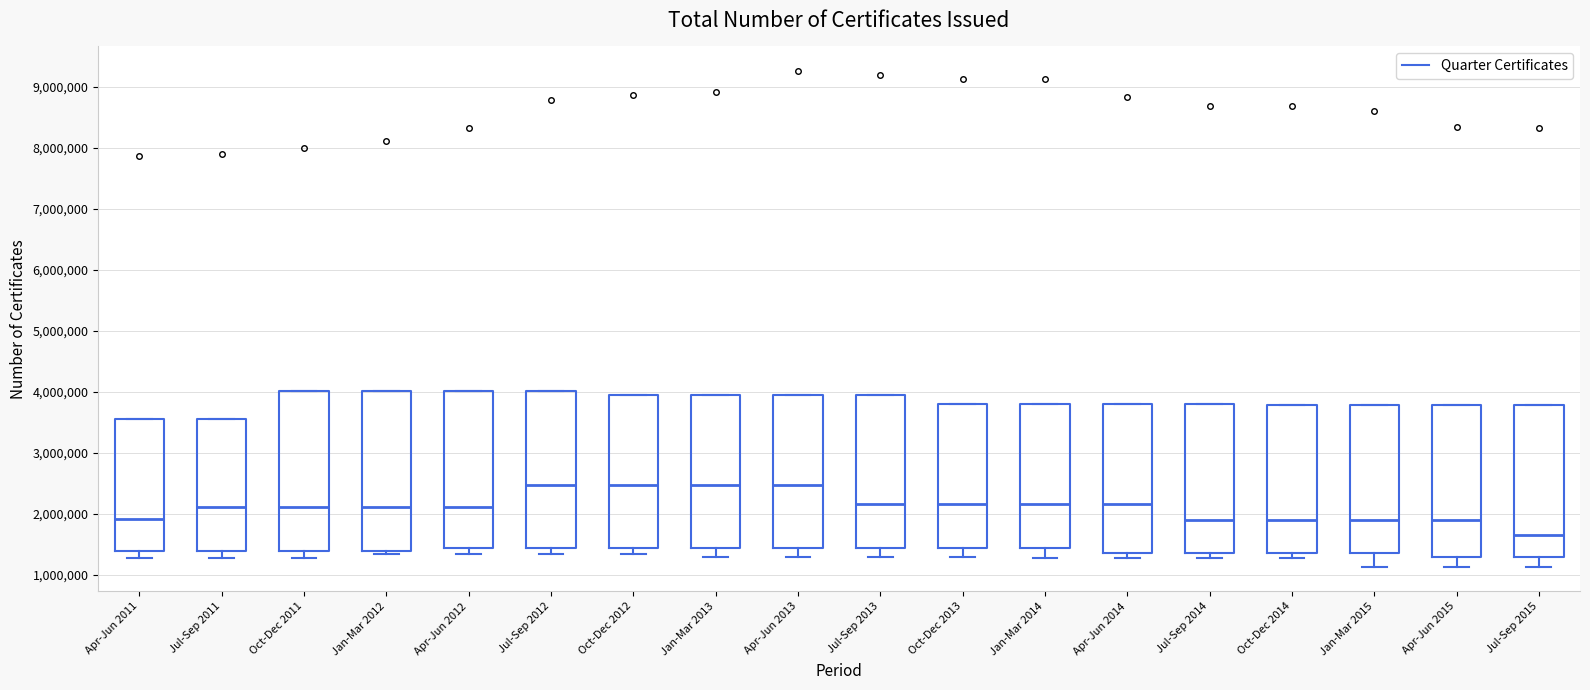

Reading left to right, read every box against the y-axis: the position of its median line, the range the box covers, and the ends of its whiskers. The values are not printed on the chart, so give them approximately, as read against the axis.

Apr-Jun 2011: median 1900000, box 1400000 to 3500000, whiskers 1300000 to 3500000
Jul-Sep 2011: median 2100000, box 1400000 to 3500000, whiskers 1300000 to 3500000
Oct-Dec 2011: median 2100000, box 1400000 to 4000000, whiskers 1300000 to 4000000
Jan-Mar 2012: median 2100000, box 1400000 to 4000000, whiskers 1300000 to 4000000
Apr-Jun 2012: median 2100000, box 1400000 to 4000000, whiskers 1300000 to 4000000
Jul-Sep 2012: median 2500000, box 1400000 to 4000000, whiskers 1300000 to 4000000
Oct-Dec 2012: median 2500000, box 1400000 to 4000000, whiskers 1300000 to 4000000
Jan-Mar 2013: median 2500000, box 1400000 to 4000000, whiskers 1300000 to 4000000
Apr-Jun 2013: median 2500000, box 1400000 to 4000000, whiskers 1300000 to 4000000
Jul-Sep 2013: median 2200000, box 1400000 to 4000000, whiskers 1300000 to 4000000
Oct-Dec 2013: median 2200000, box 1400000 to 3800000, whiskers 1300000 to 3800000
Jan-Mar 2014: median 2200000, box 1400000 to 3800000, whiskers 1300000 to 3800000
Apr-Jun 2014: median 2200000, box 1400000 to 3800000, whiskers 1300000 to 3800000
Jul-Sep 2014: median 1900000, box 1400000 to 3800000, whiskers 1300000 to 3800000
Oct-Dec 2014: median 1900000, box 1400000 to 3800000, whiskers 1300000 to 3800000
Jan-Mar 2015: median 1900000, box 1400000 to 3800000, whiskers 1100000 to 3800000
Apr-Jun 2015: median 1900000, box 1300000 to 3800000, whiskers 1100000 to 3800000
Jul-Sep 2015: median 1700000, box 1300000 to 3800000, whiskers 1100000 to 3800000